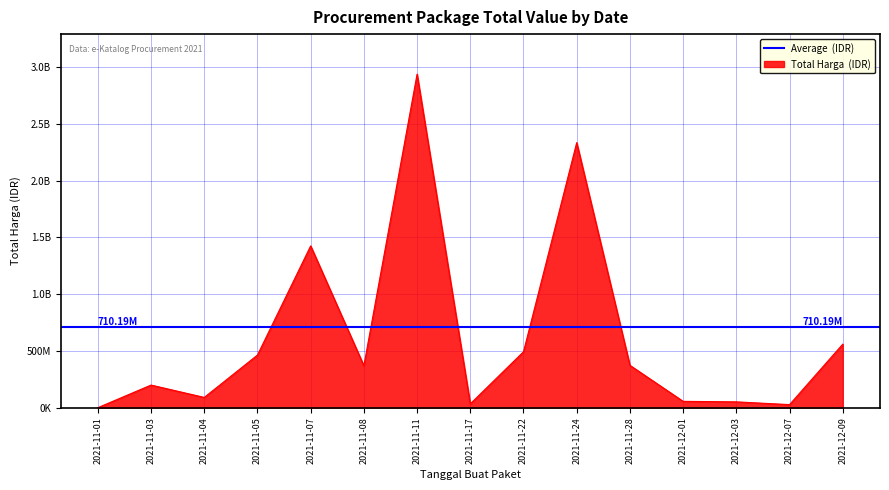

List the labels in order of value, largest first.

2021-11-11, 2021-11-24, 2021-11-07, 2021-12-09, 2021-11-22, 2021-11-05, 2021-11-28, 2021-11-08, 2021-11-03, 2021-11-04, 2021-12-01, 2021-12-03, 2021-11-17, 2021-12-07, 2021-11-01